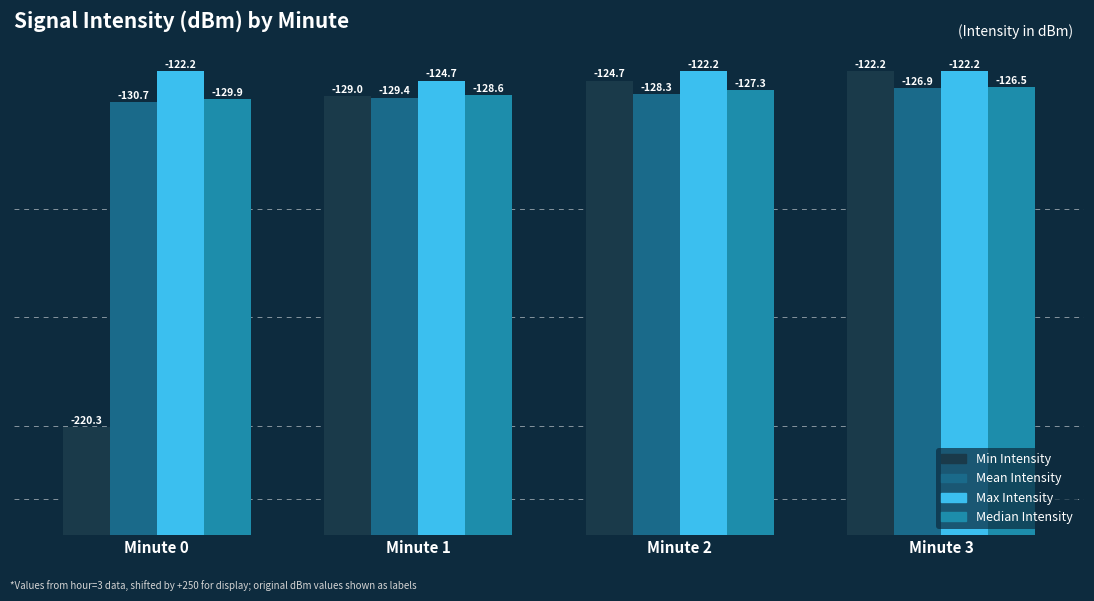

Reading left to right, transcribe all the data shown in this chart.

Min Intensity: Minute 0=29.7	Minute 1=121.0	Minute 2=125.3	Minute 3=127.8
Mean Intensity: Minute 0=119.3	Minute 1=120.6	Minute 2=121.7	Minute 3=123.1
Max Intensity: Minute 0=127.8	Minute 1=125.3	Minute 2=127.8	Minute 3=127.8
Median Intensity: Minute 0=120.1	Minute 1=121.4	Minute 2=122.7	Minute 3=123.5